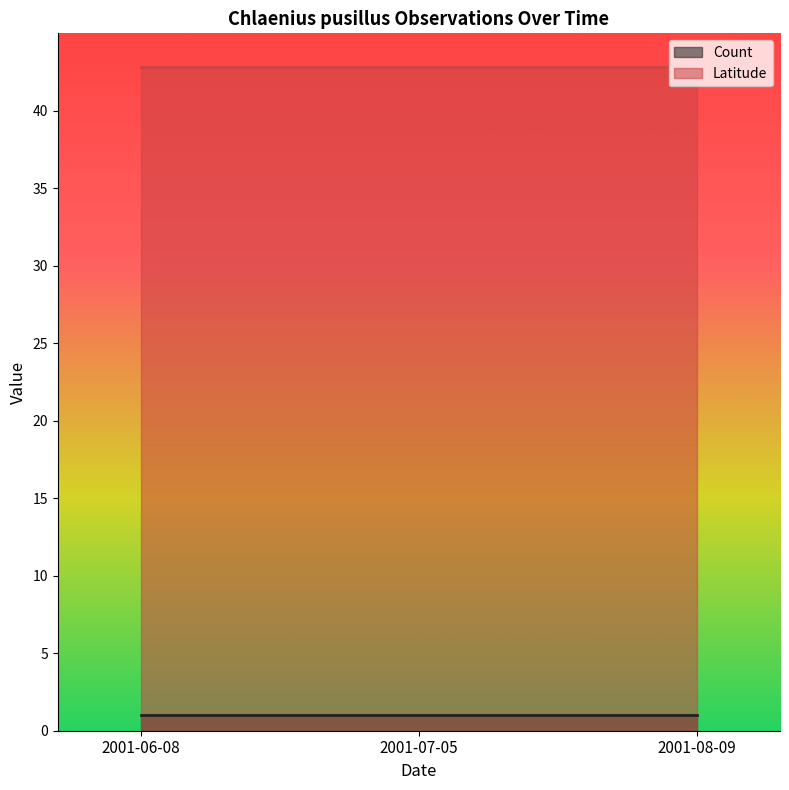

Which has a higher value, 2001-07-05 or 2001-06-08?

2001-07-05